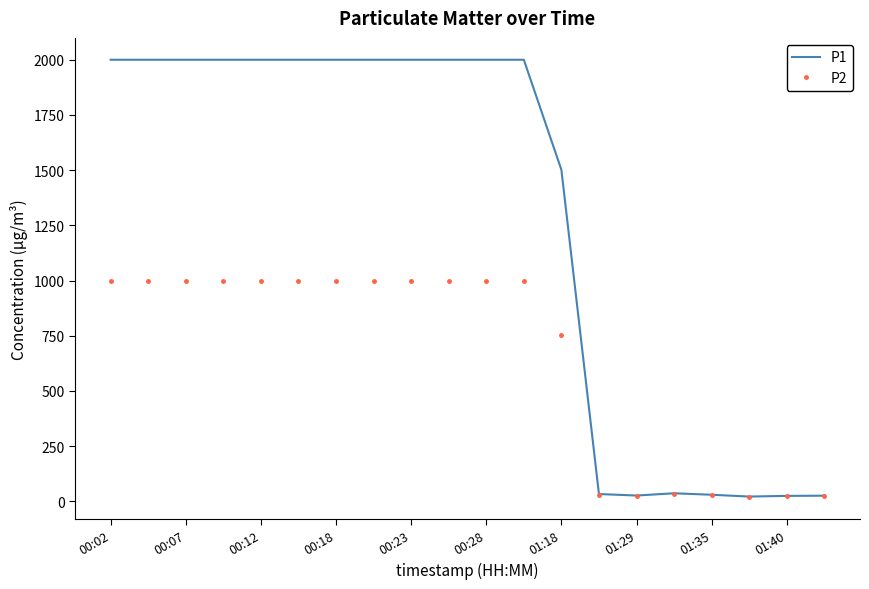

What is the smallest value displayed?

20.0